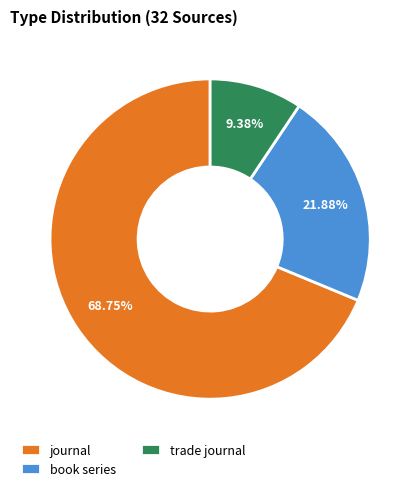

Does any single category account for the majority?

Yes